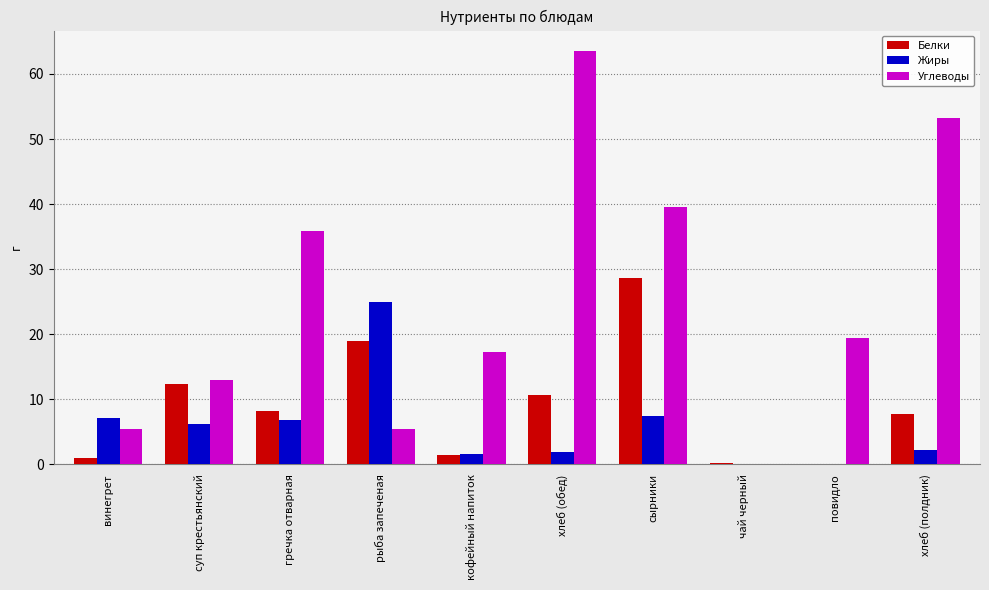

Which series has the largest total across all categories?

Углеводы